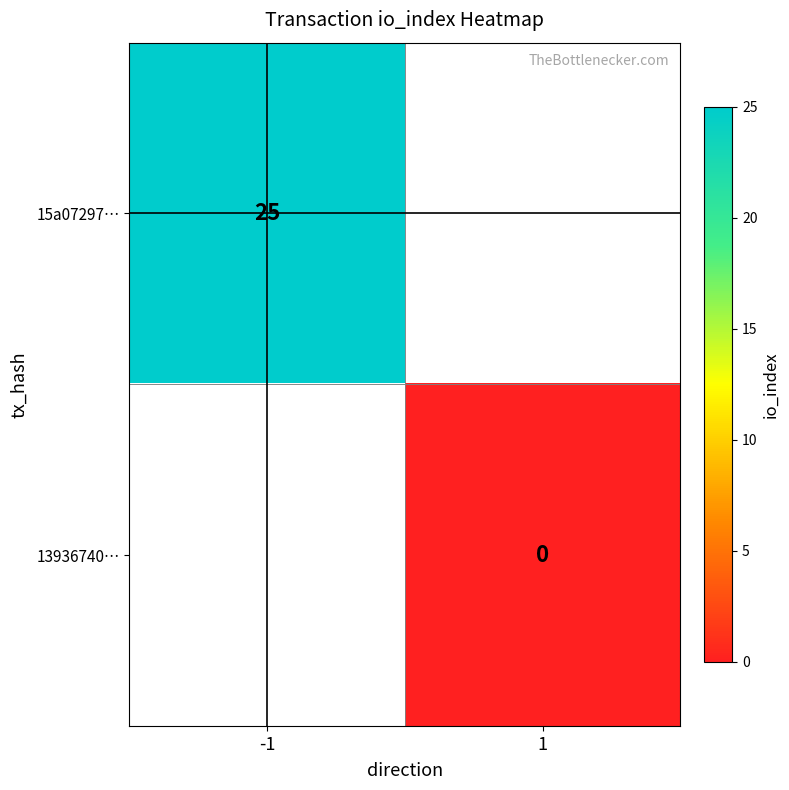

True or false: 15a07297… has a value of 39 at -1.

False